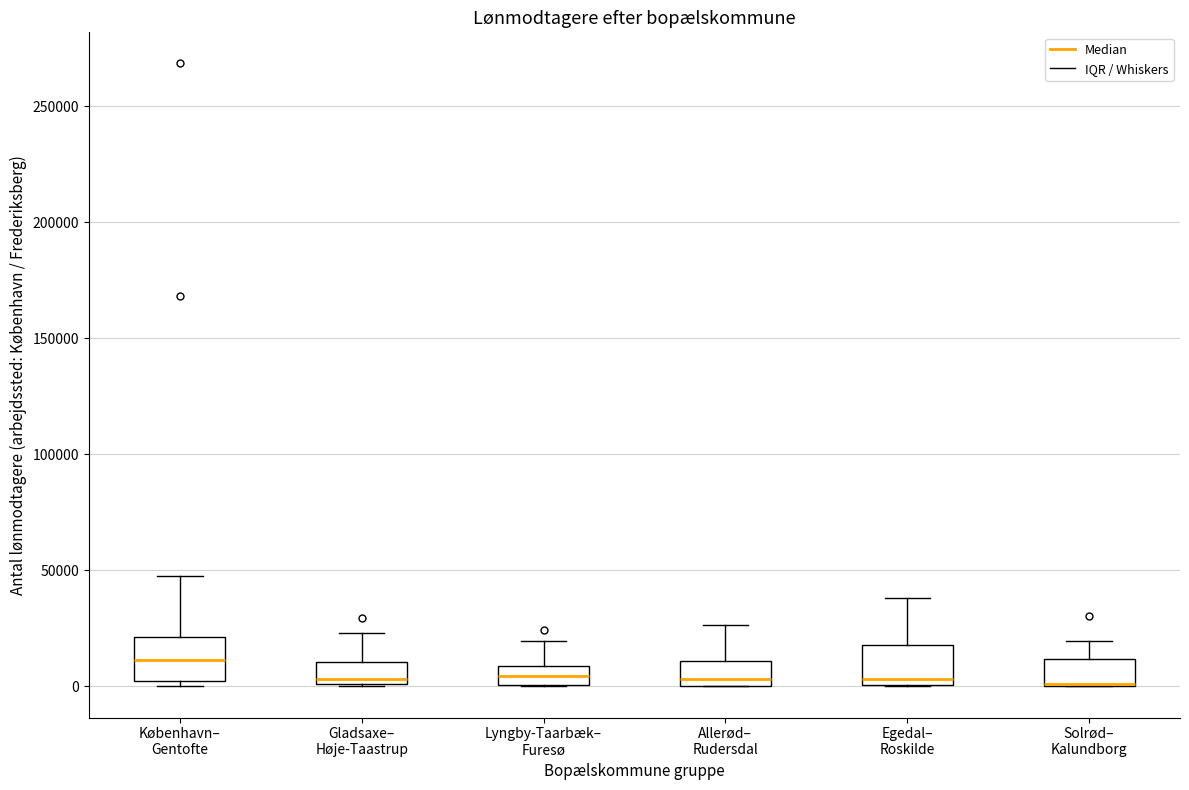

Reading left to right, read every box against the y-axis: the position of its median line, the range the box covers, and the ends of its whiskers. The values are not printed on the chart, so give them approximately, as read against the axis.

København– Gentofte: median 10000, box 0 to 20000, whiskers 0 (just below the box's lower edge) to 50000
Gladsaxe– Høje-Taastrup: median 5000, box 0 to 10000, whiskers 0 to 25000
Lyngby-Taarbæk– Furesø: median 5000, box 0 to 10000, whiskers 0 to 20000
Allerød– Rudersdal: median 5000, box 0 to 10000, whiskers 0 to 25000
Egedal– Roskilde: median 5000, box 0 to 20000, whiskers 0 to 40000
Solrød– Kalundborg: median 0 (drawn on the box's lower edge), box 0 to 10000, whiskers 0 to 20000